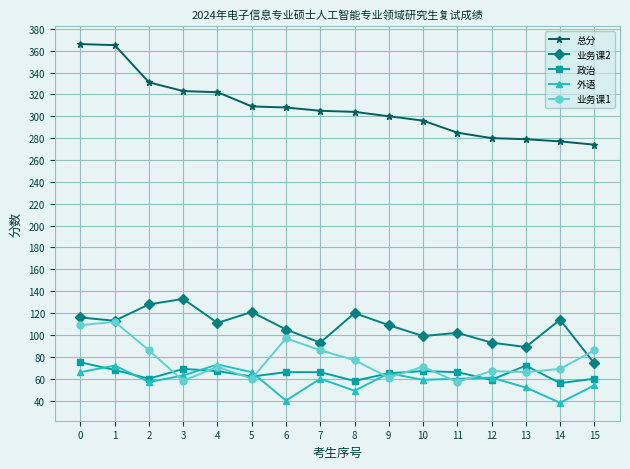

At how many categories does at least one series exceed 234?

16